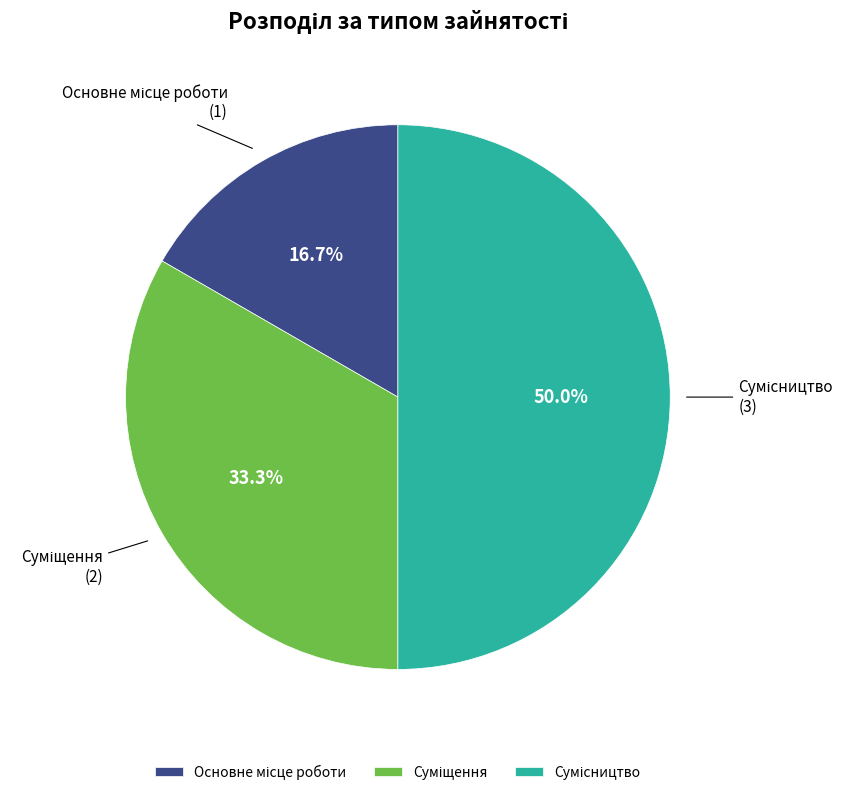

How many segments does this pie chart have?

3